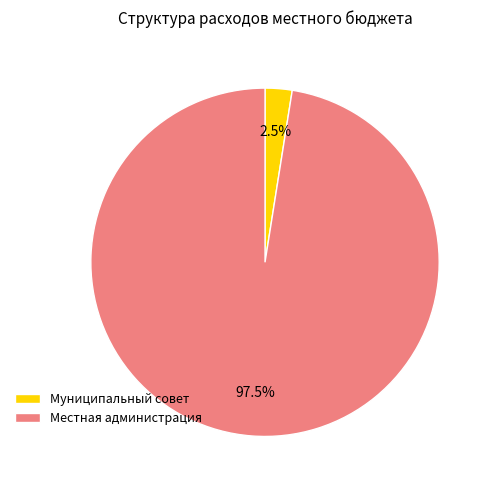

Which category accounts for the majority?

Местная администрация